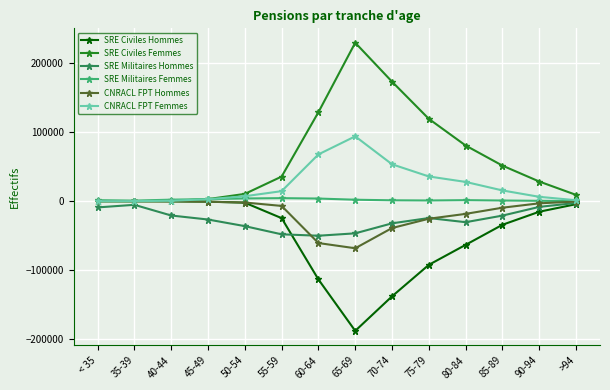

What is the difference between the CNRACL FPT Hommes values at 50-54 and >94?

1362